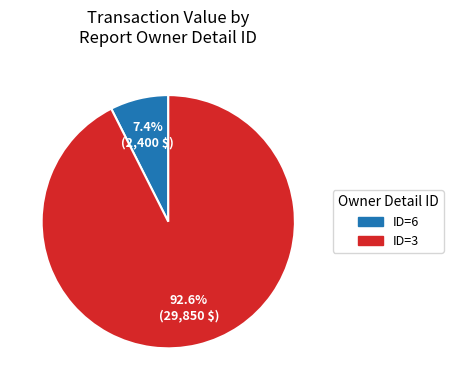

Which slice is the largest?

ID=3